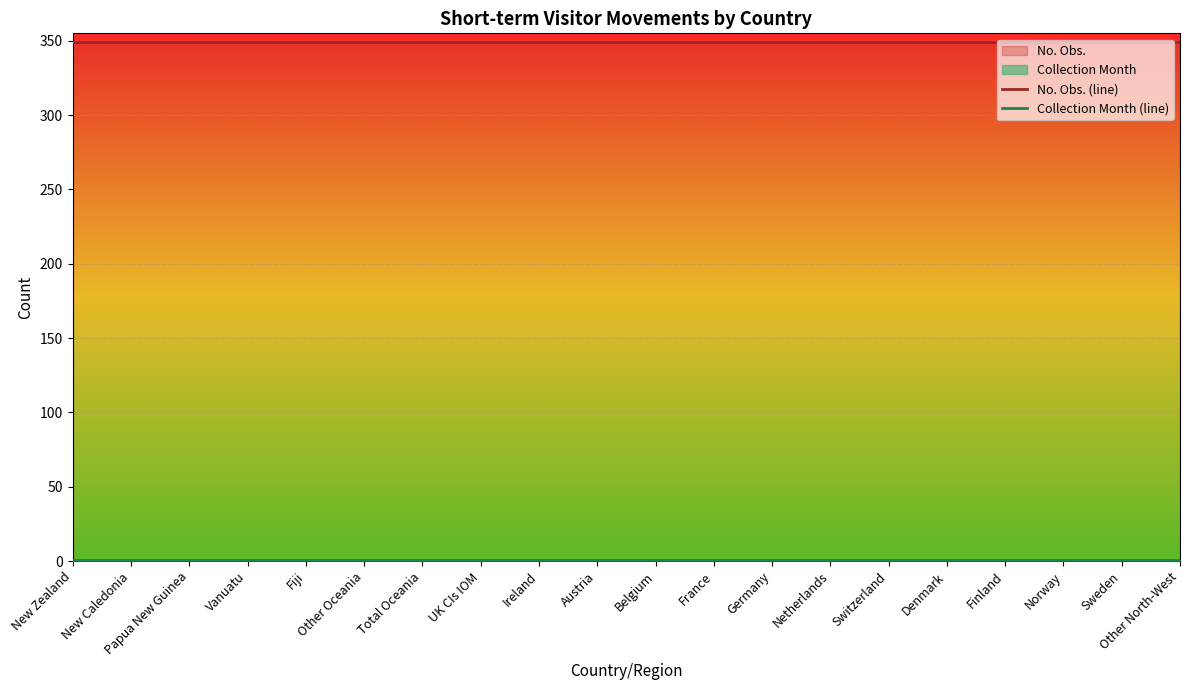

Between Other Oceania and Netherlands, which is larger?

Other Oceania